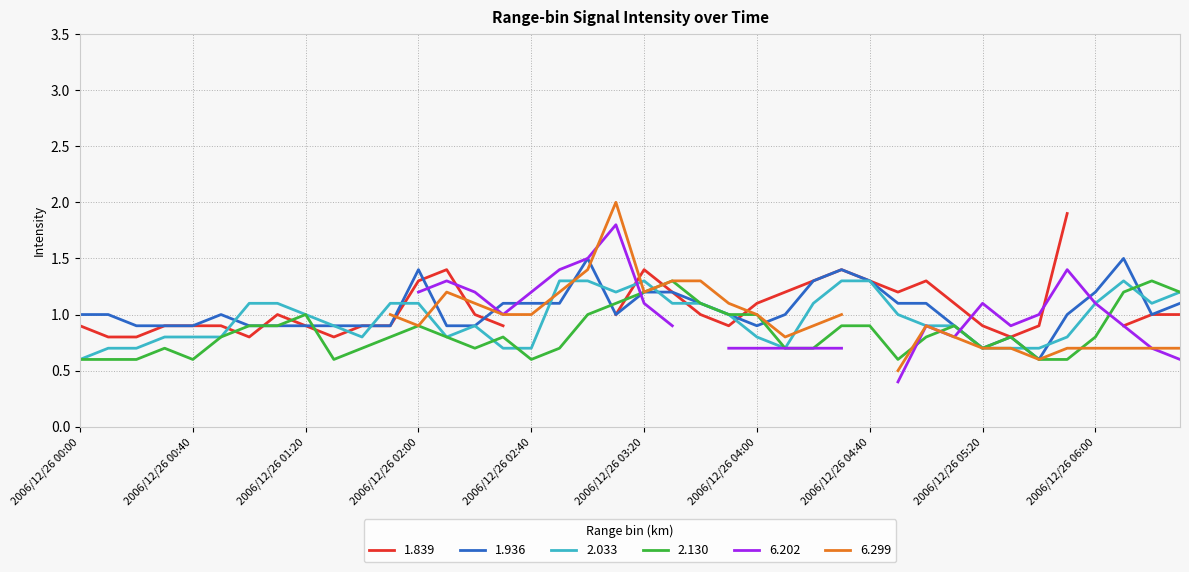

What is the highest value of the 2.130 series?

1.3